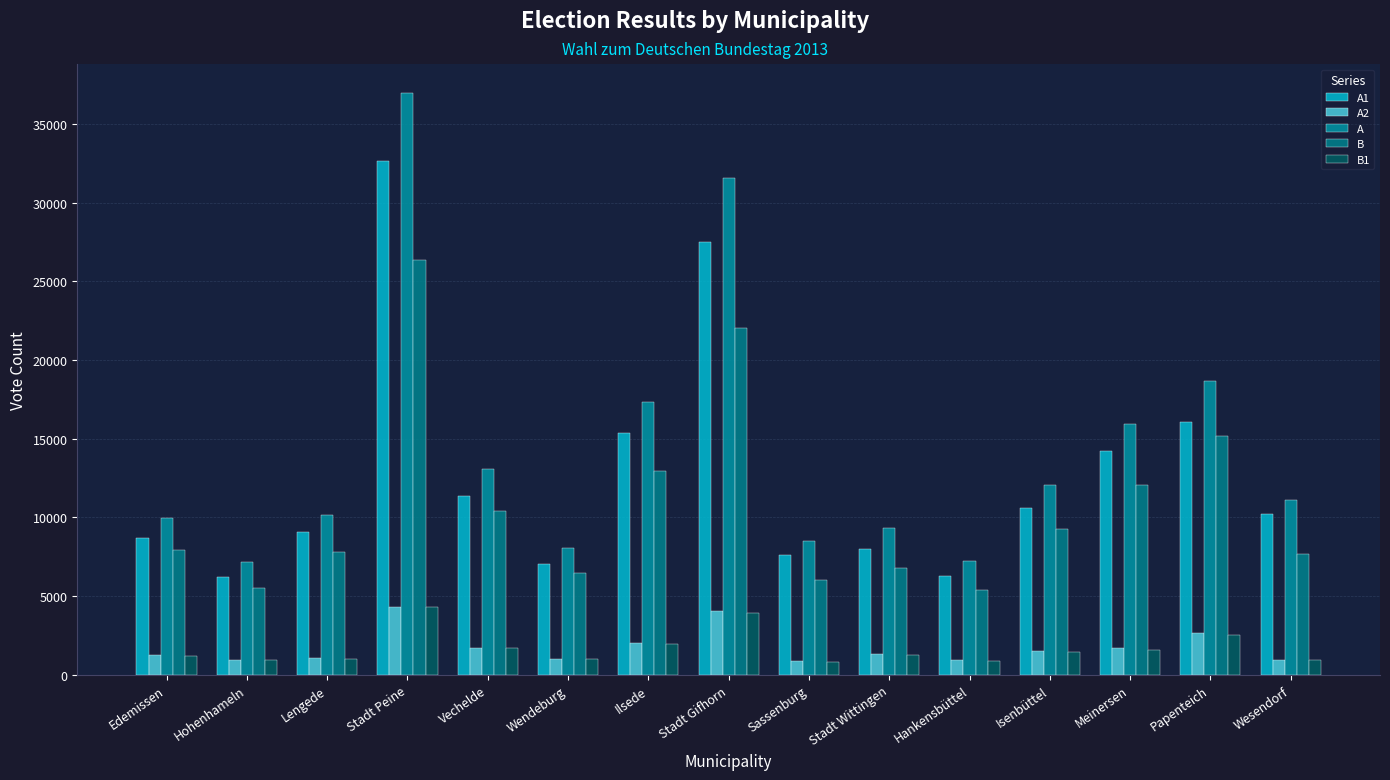

Where does the A1 series first go above 10189?

Stadt Peine